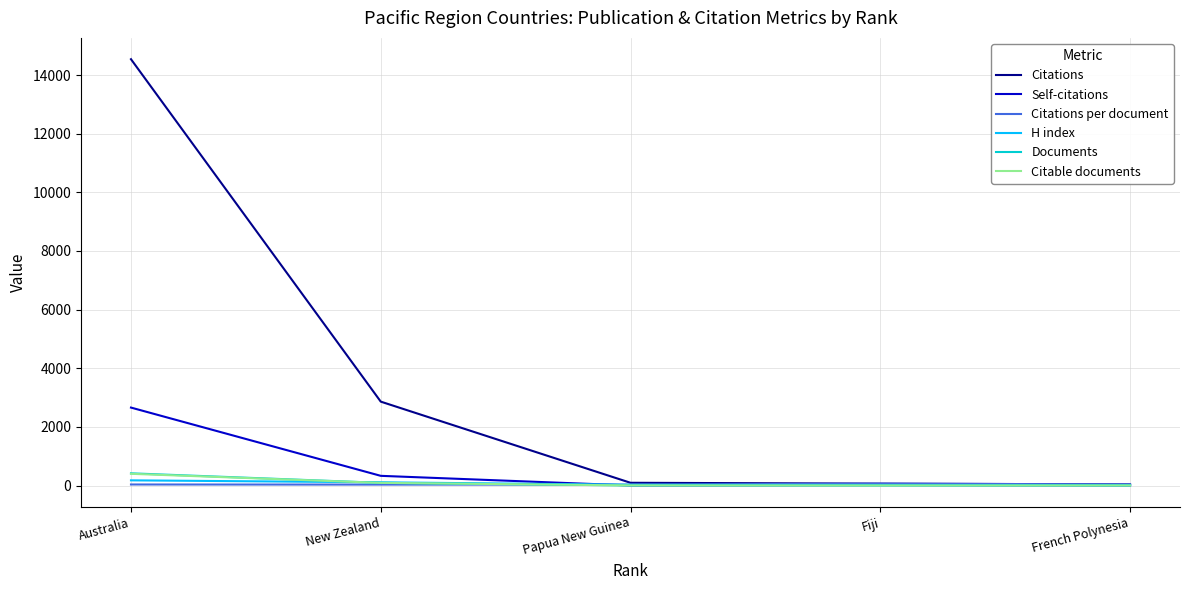

Is the value of Documents at Fiji greater than the value of Citations at New Zealand?

No